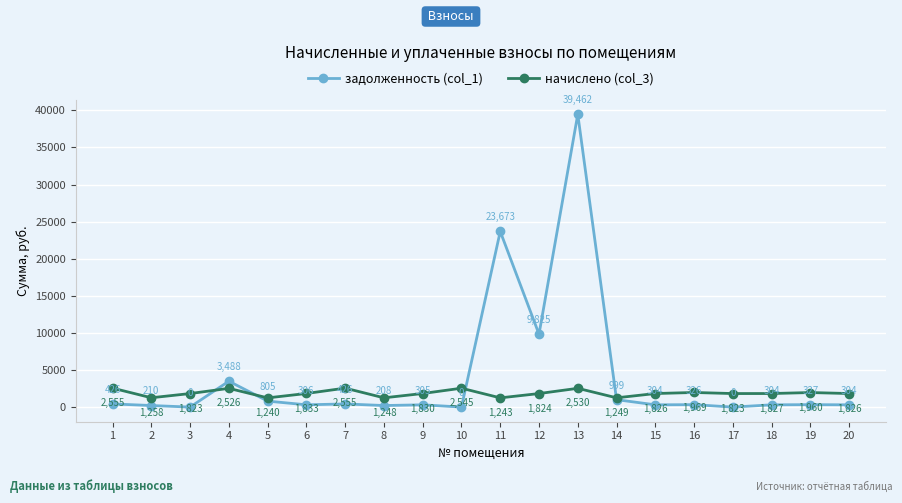

What is the difference between the задолженность (col_1) values at 20 and 10?

304.4